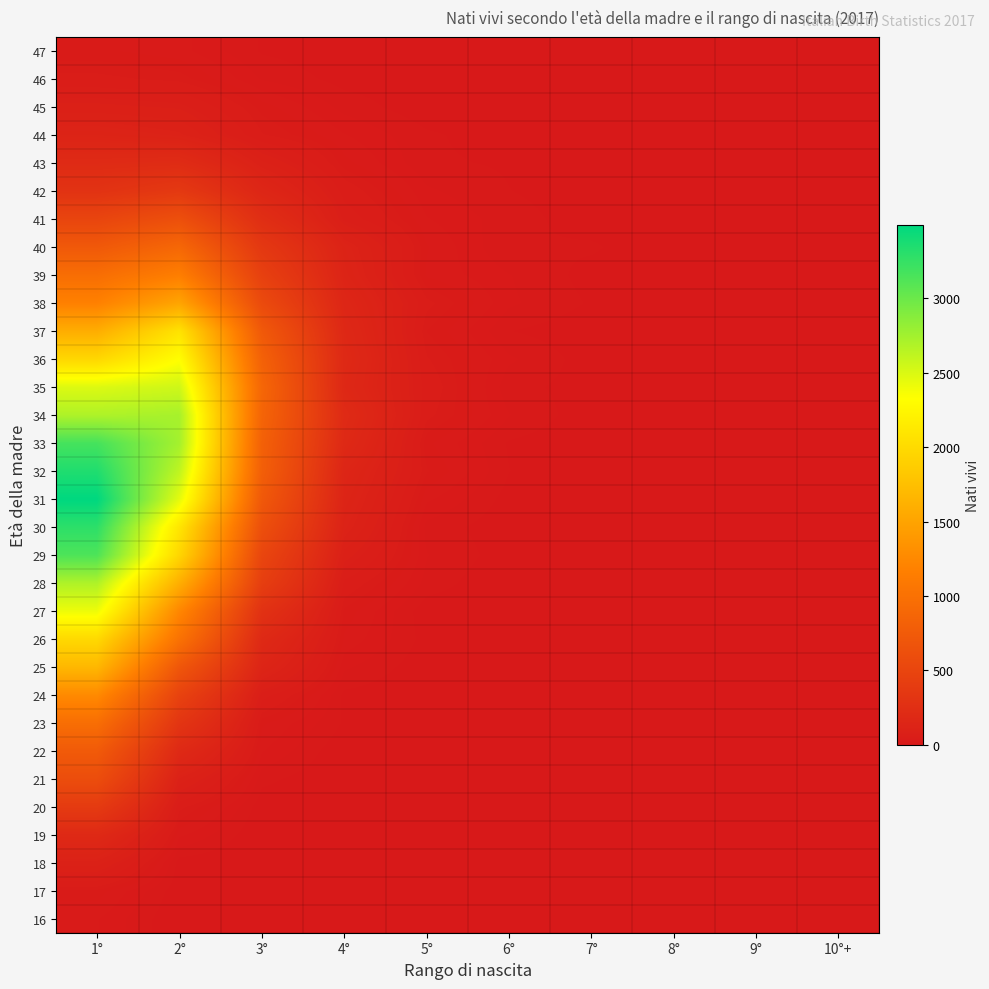

List the series in order of their peak value, lowest first.

16, 47, 17, 46, 45, 18, 44, 19, 43, 42, 20, 21, 41, 22, 40, 23, 39, 24, 38, 25, 26, 37, 36, 27, 35, 28, 34, 29, 33, 30, 32, 31